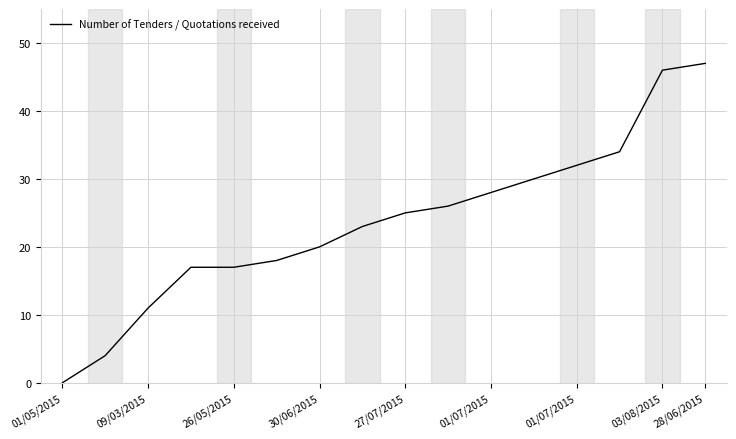

What is the maximum value shown in the chart?

47